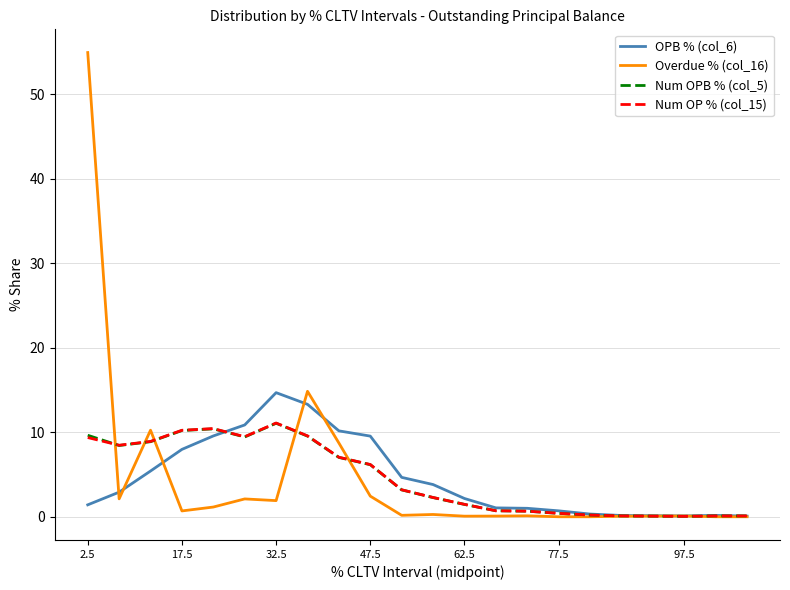

Is this an area chart (filled region under the line)?

No